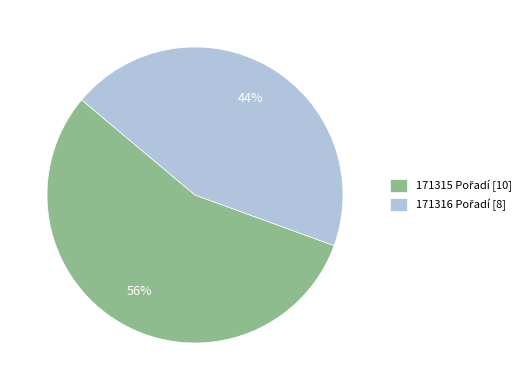

How many slices are in this pie chart?

2